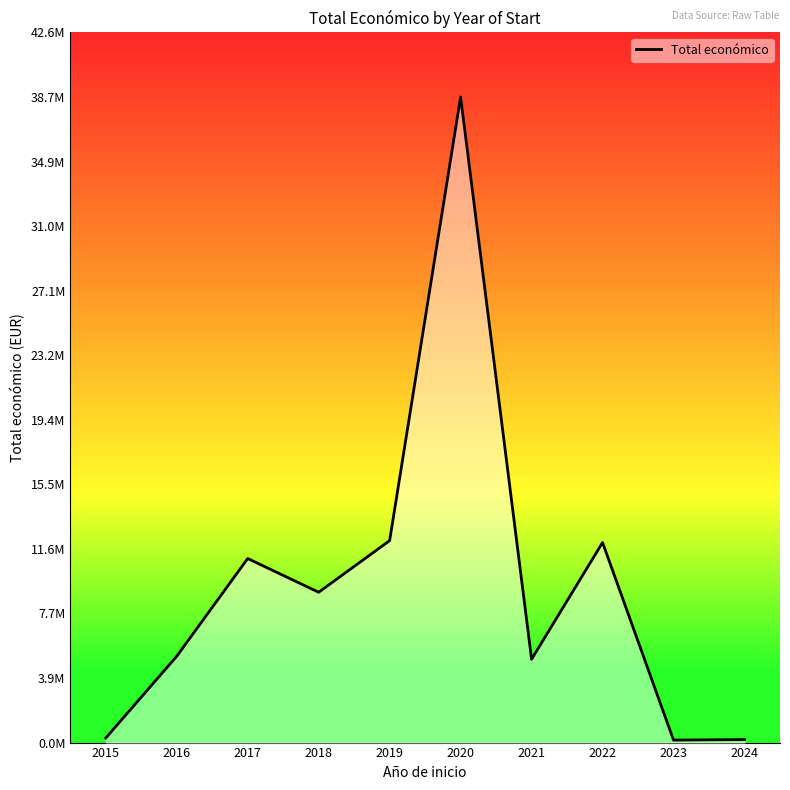

Is it true that the value at 2018 is 3217760?

False